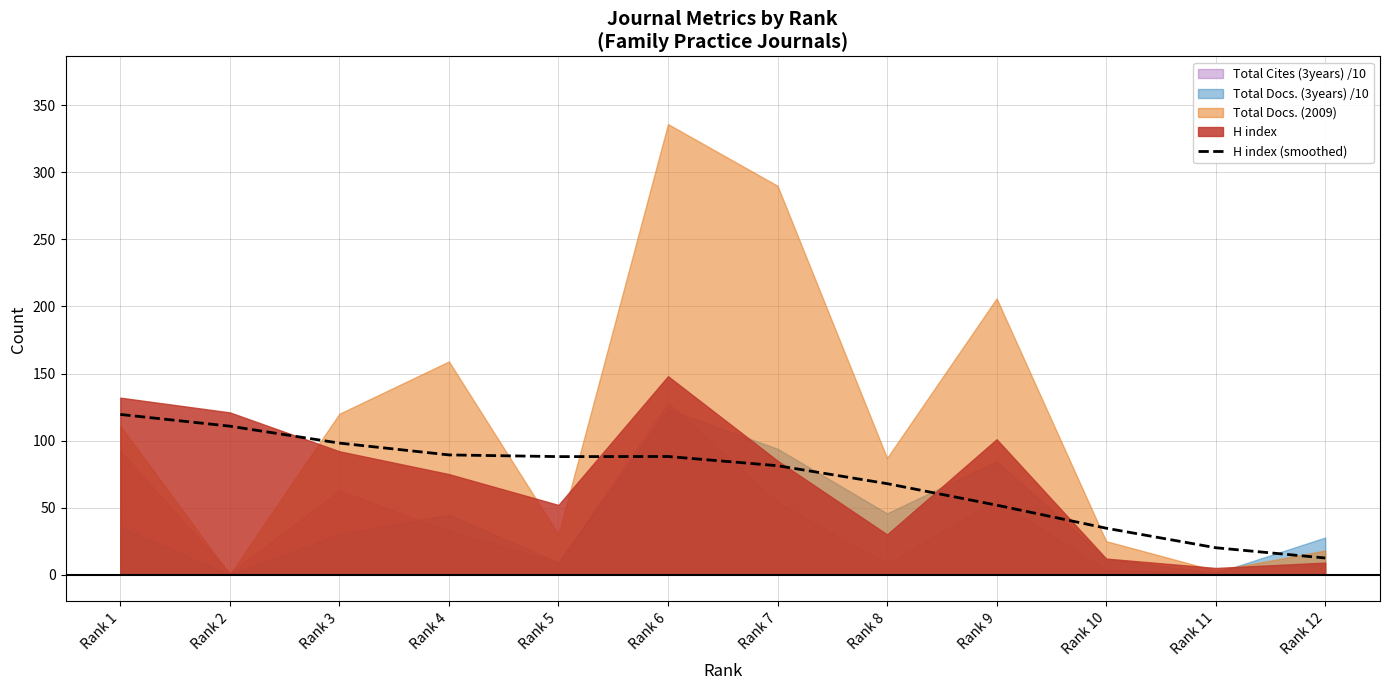

What is the value of the 8th point from the left?

67.9